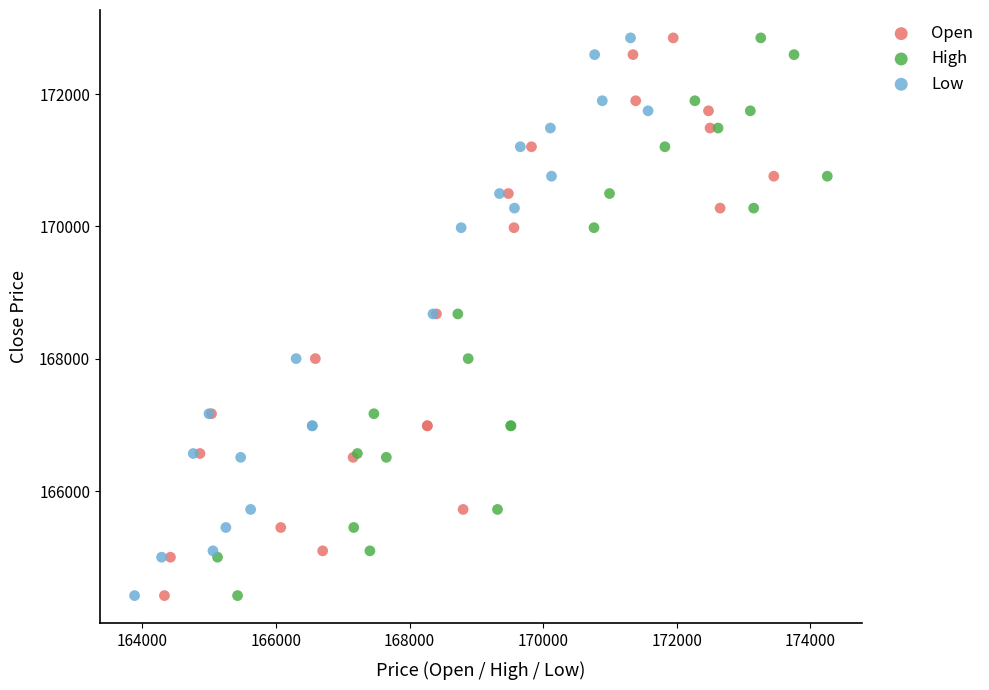

What are all the series names shown in the legend?

Open, High, Low